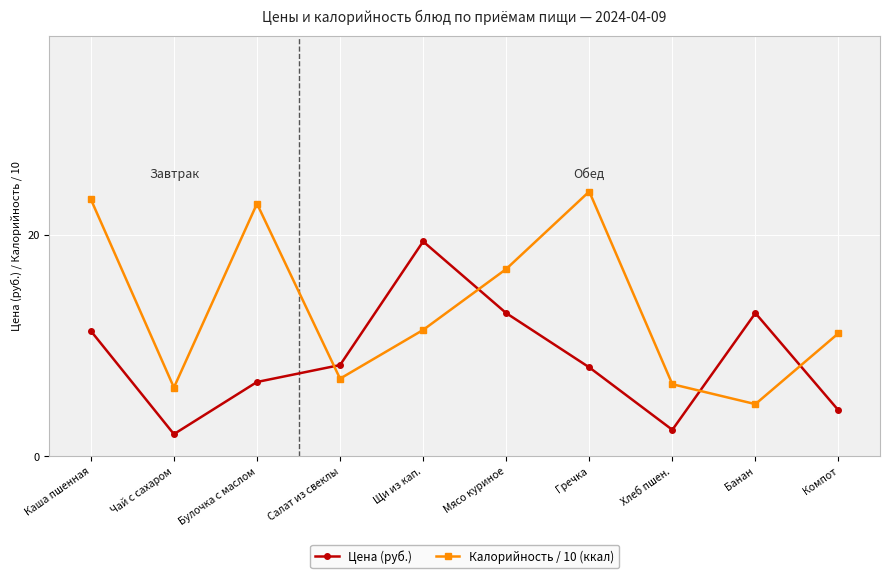

What is the difference between the Калорийность / 10 (ккал) values at Компот and Мясо куриное?

5.8